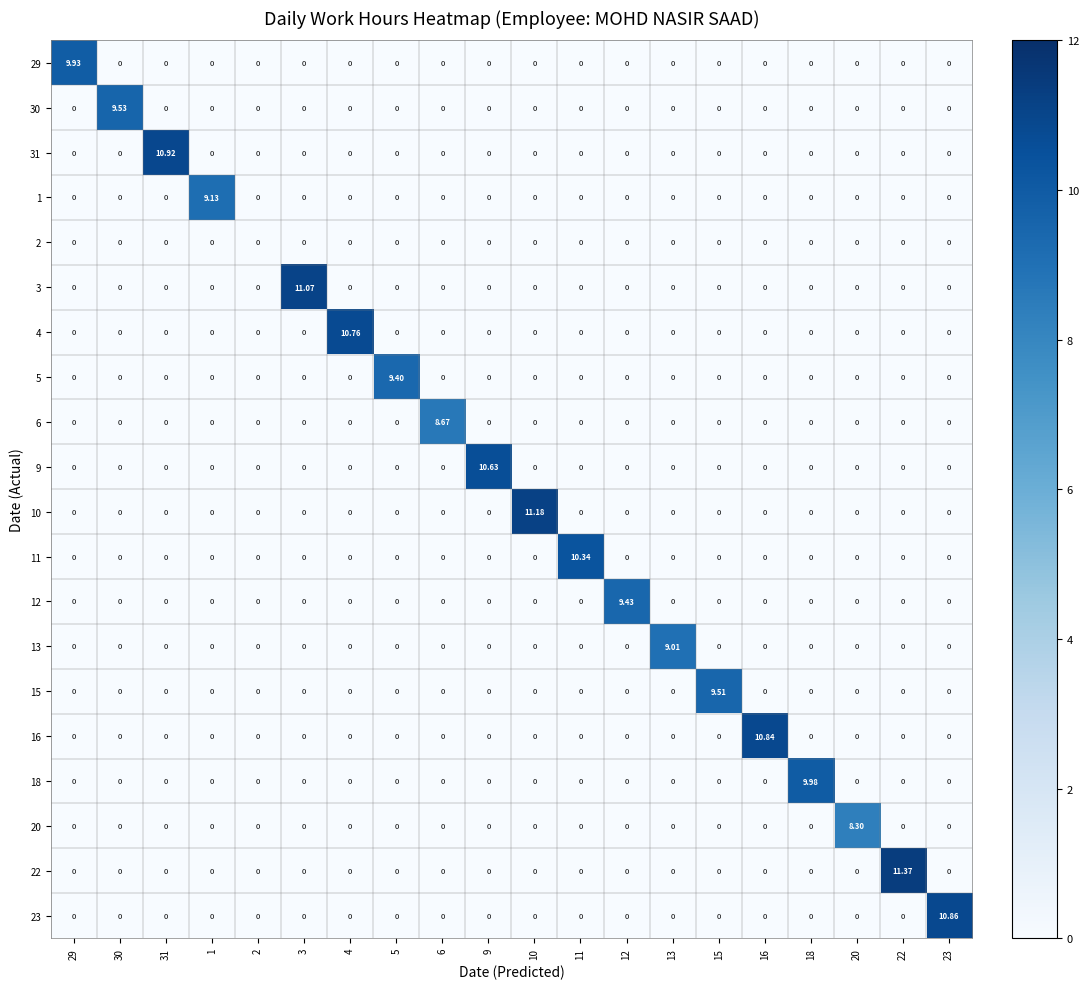

What is the total value across all series at 6?

8.7